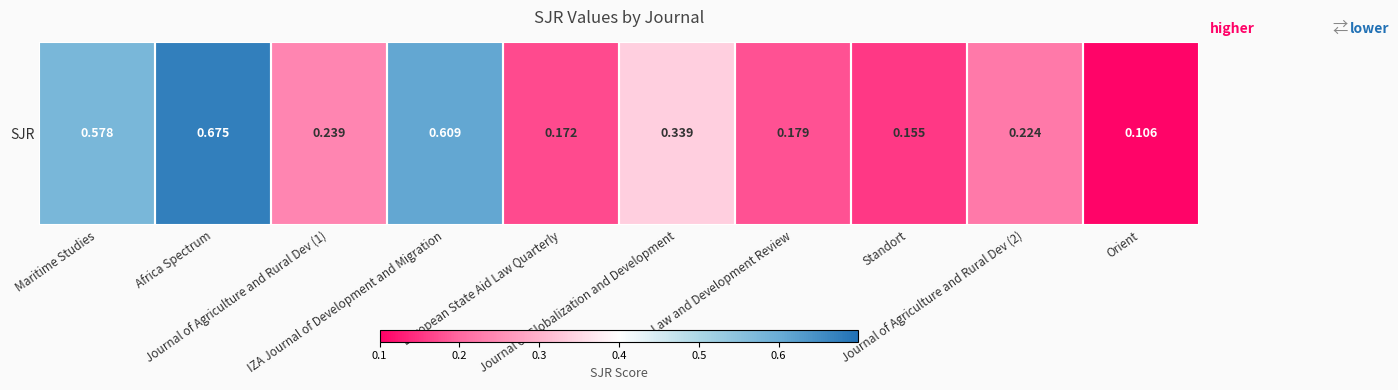

How many values are between 0 and 1?

10